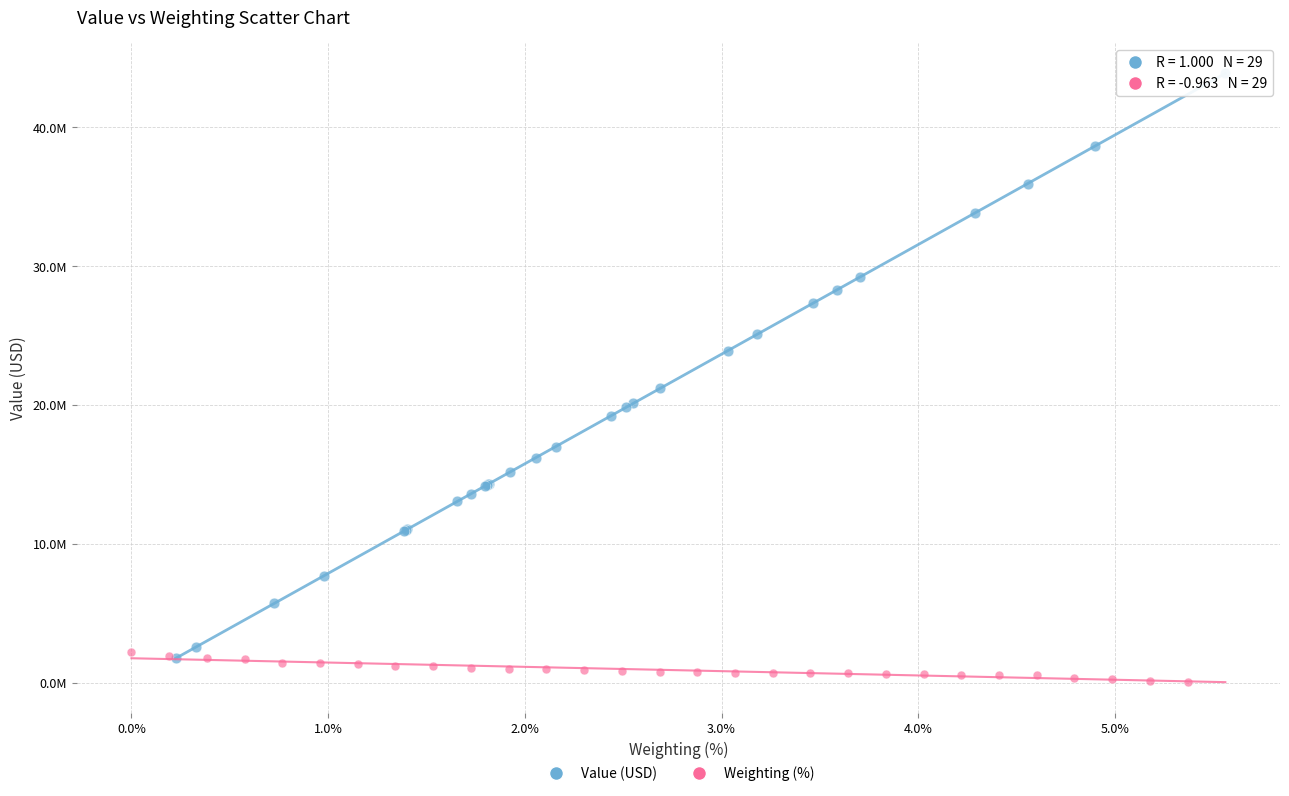

Which series reaches the maximum Y coordinate?

Value (USD)